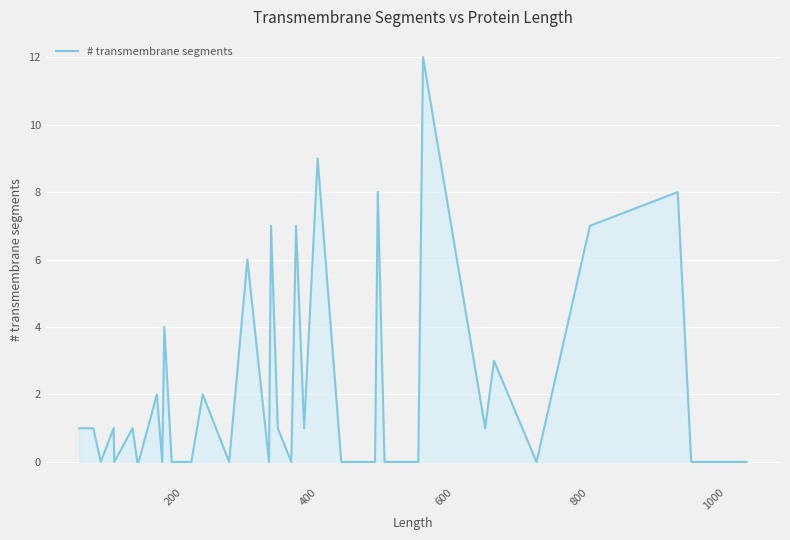

What is the greatest value displayed?

12